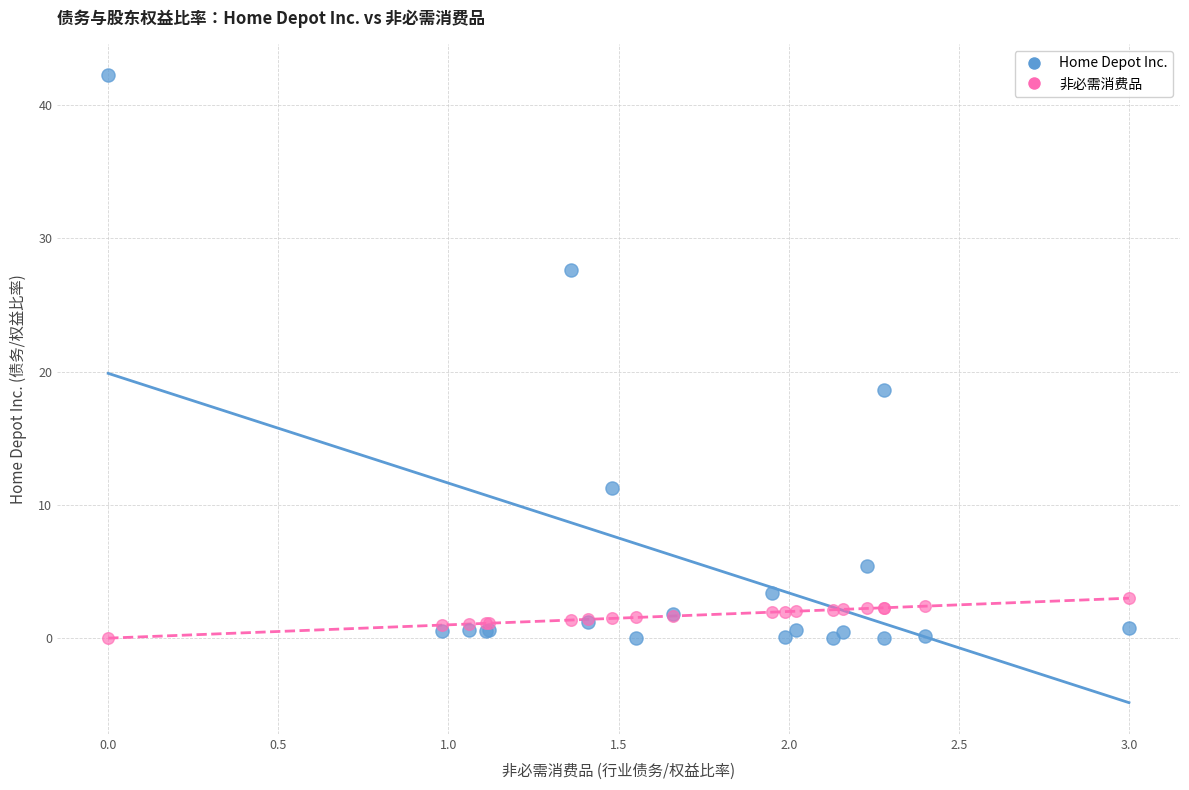

Which series reaches the maximum Y coordinate?

Home Depot Inc.